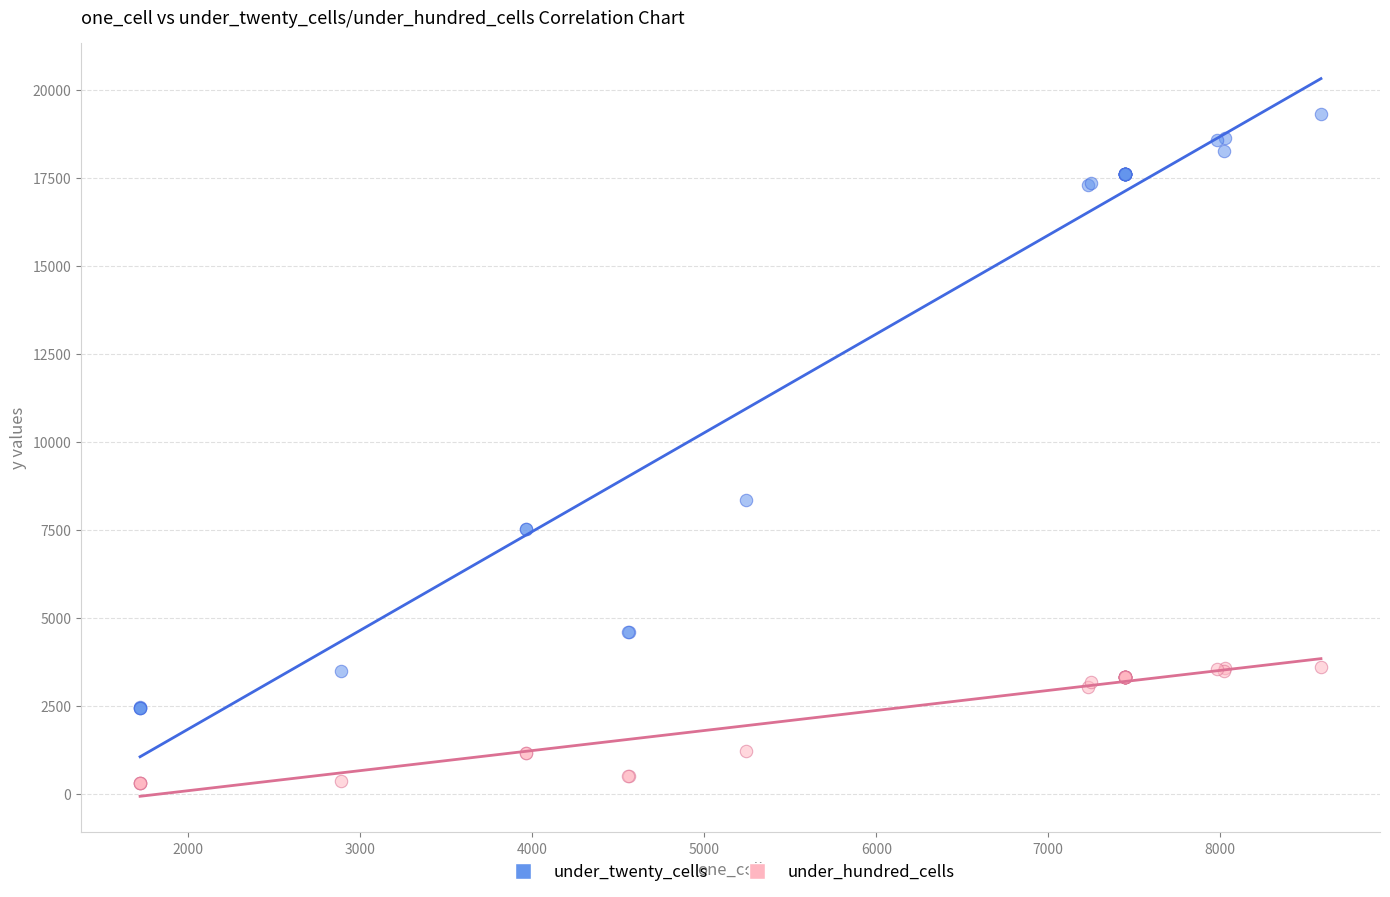

What are all the series names shown in the legend?

under_twenty_cells, under_hundred_cells